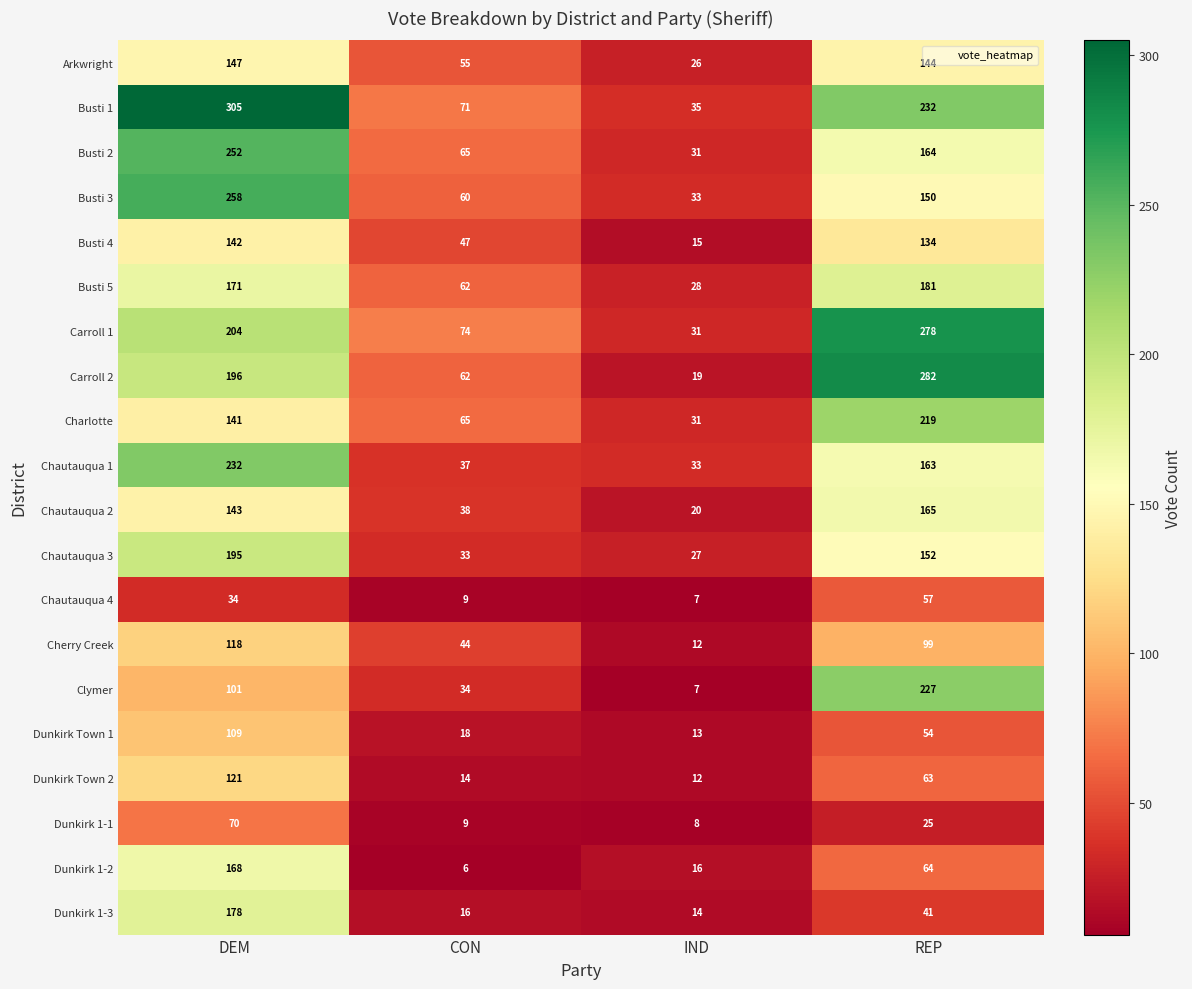

What is the sum of the Busti 3 values at CON and IND?

93